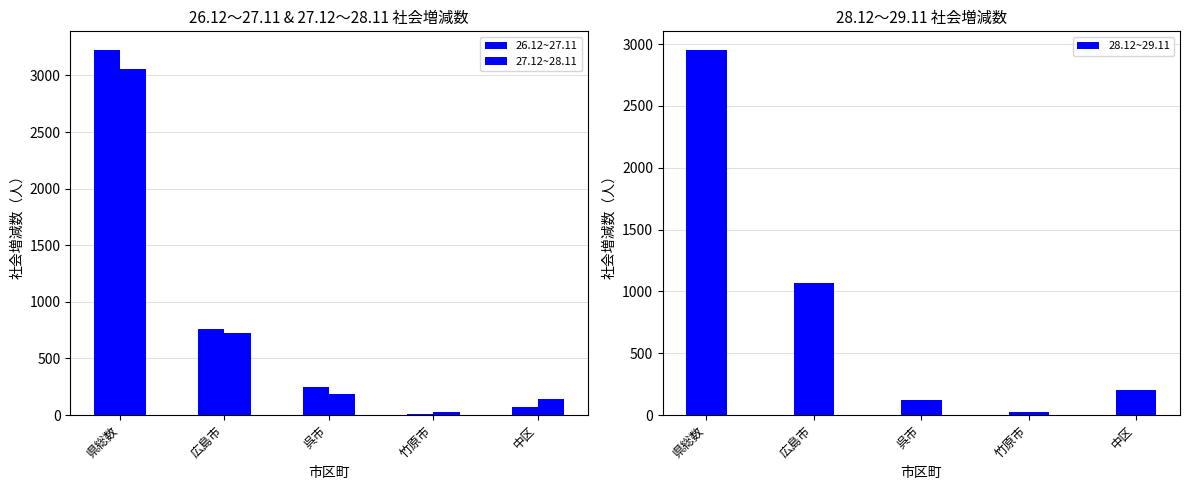

Is the value of 27.12~28.11 at 中区 greater than the value of 26.12~27.11 at 呉市?

No